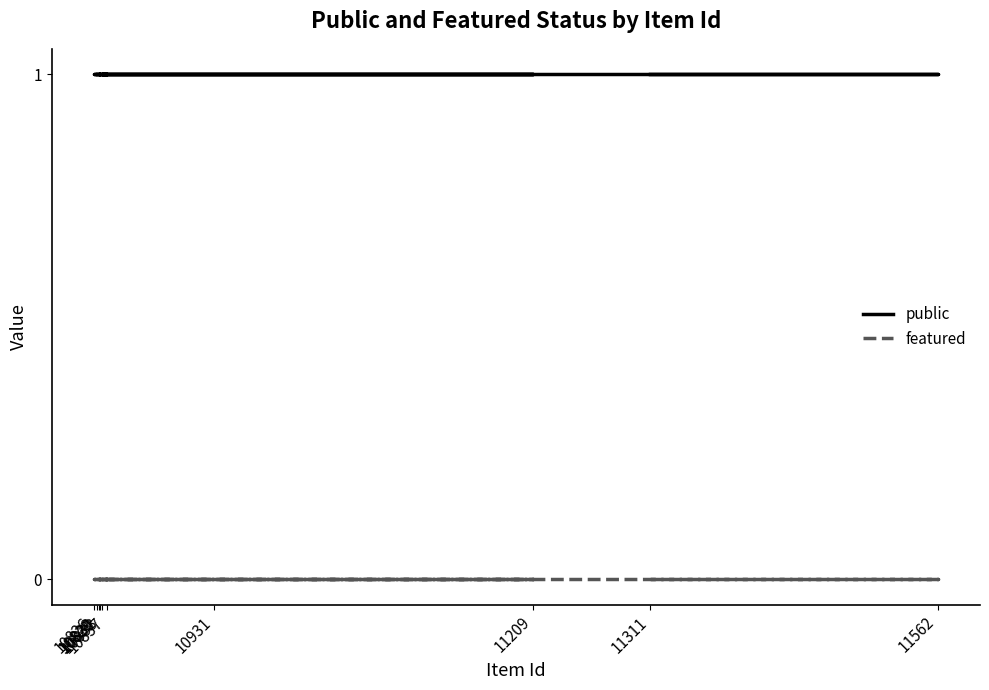

True or false: featured and public intersect in this chart.

False